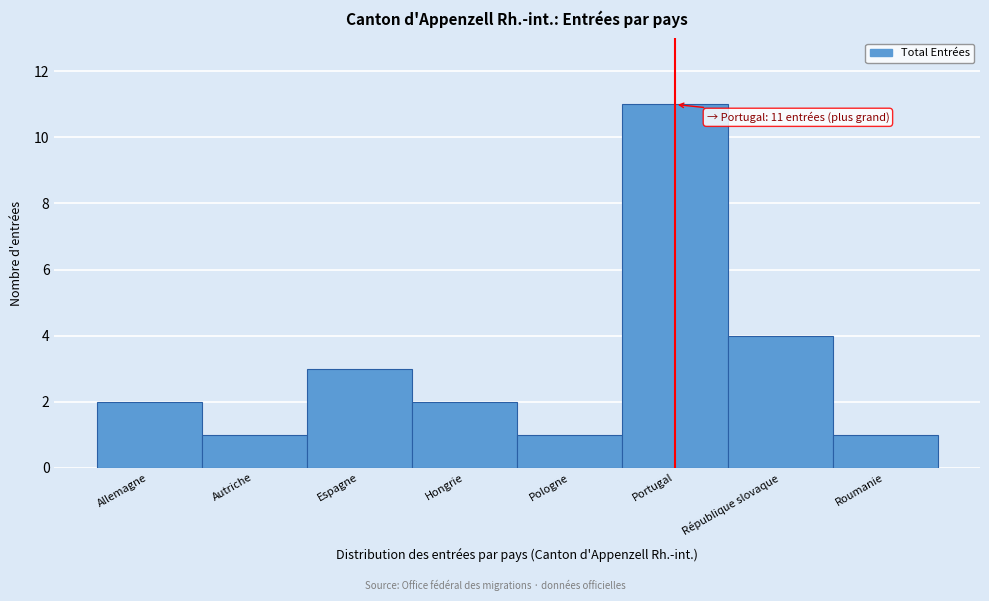

Reading left to right, list all the values displayed in this chart.

Allemagne=2	Autriche=1	Espagne=3	Hongrie=2	Pologne=1	Portugal=11	République slovaque=4	Roumanie=1